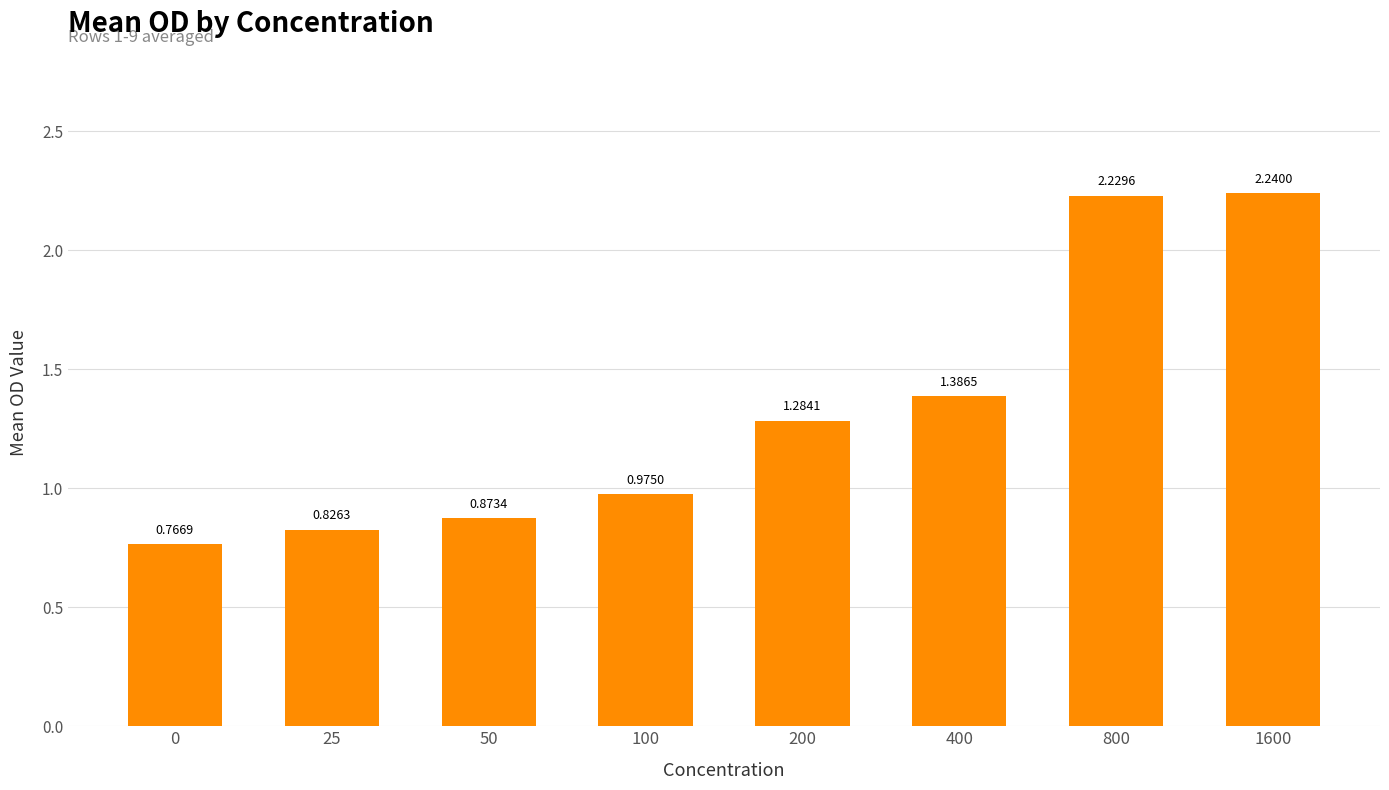

Where is the data nearest to the value 1?

100